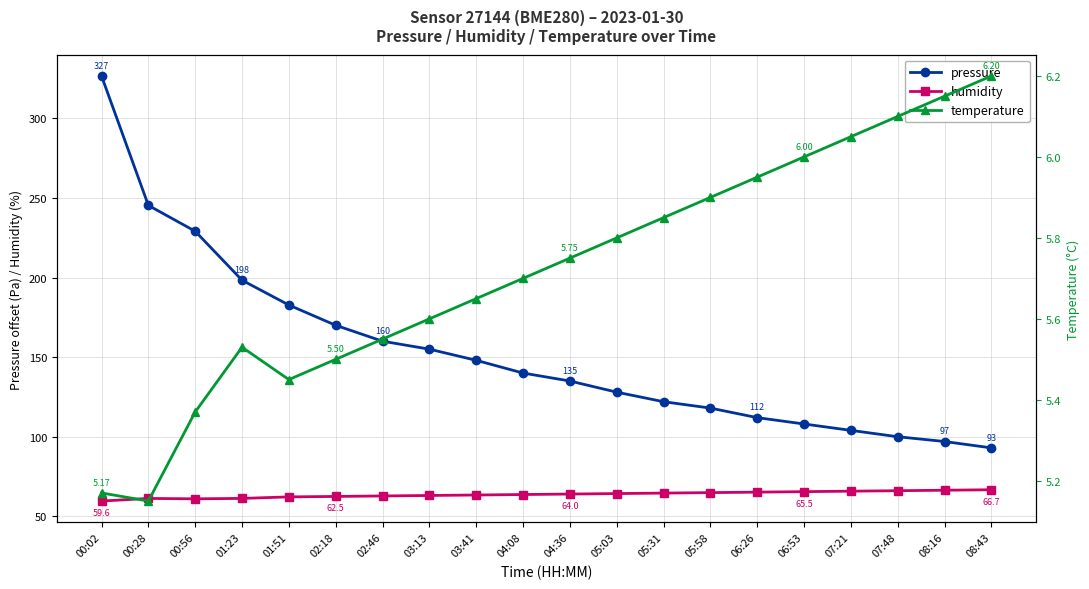

What is the smallest value displayed?

5.2